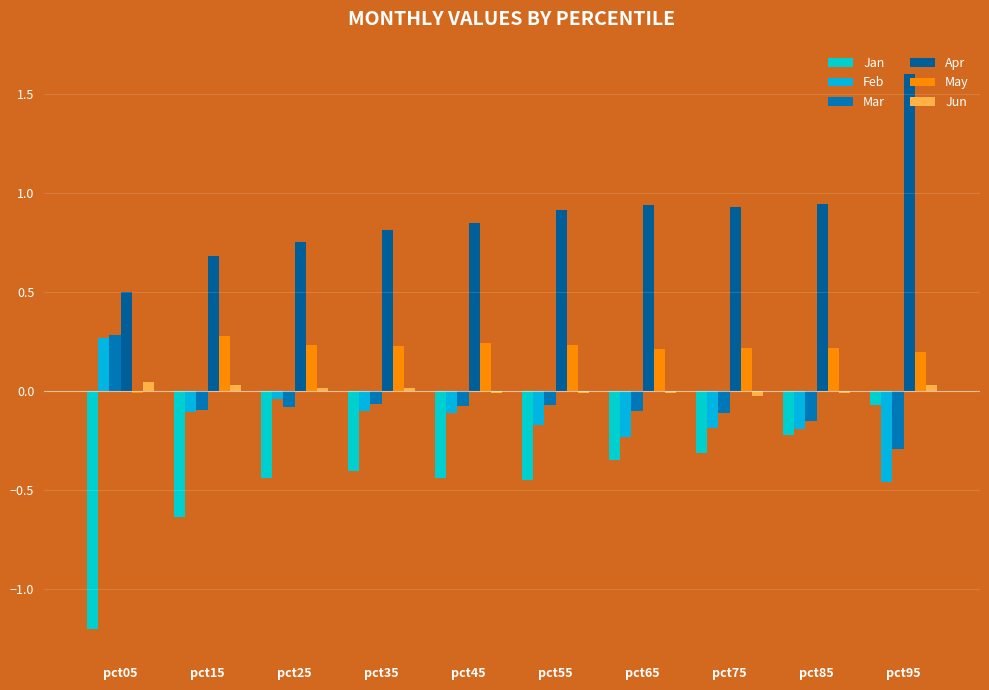

How many bars are there in each group?

6